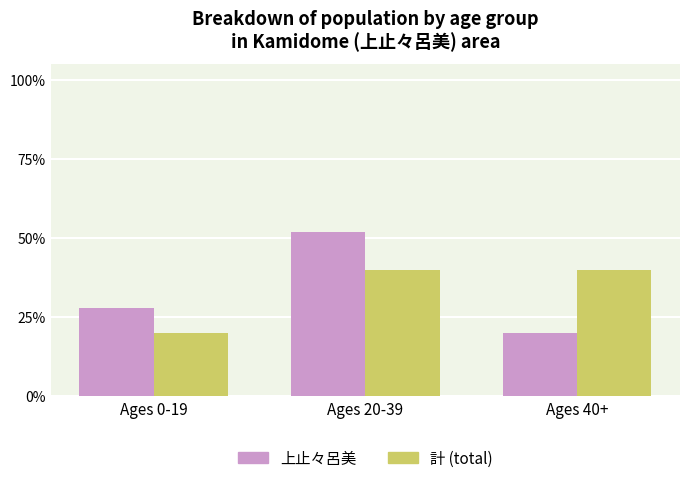

Which has a higher value, Ages 20-39 or Ages 0-19?

Ages 20-39